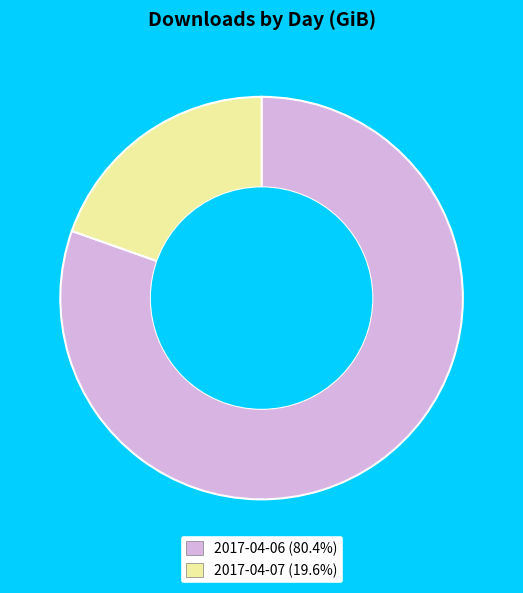

The 2017-04-06 slice represents 67% of the pie. True or false?

False